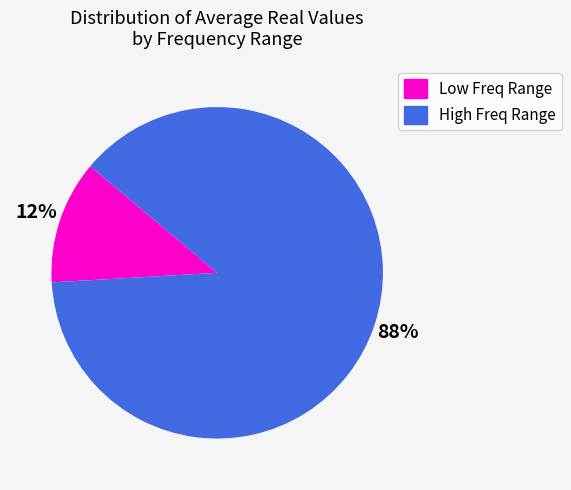

To the nearest percent, what is the average slice percentage?

50%